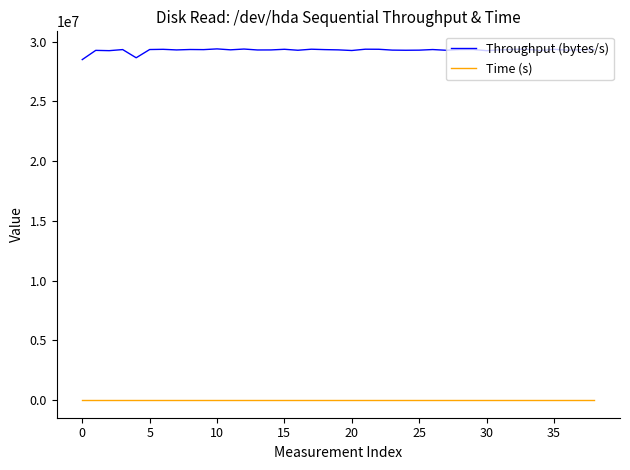

In Time (s), how many points are higher than both neighbors (excluding endpoints)?

13